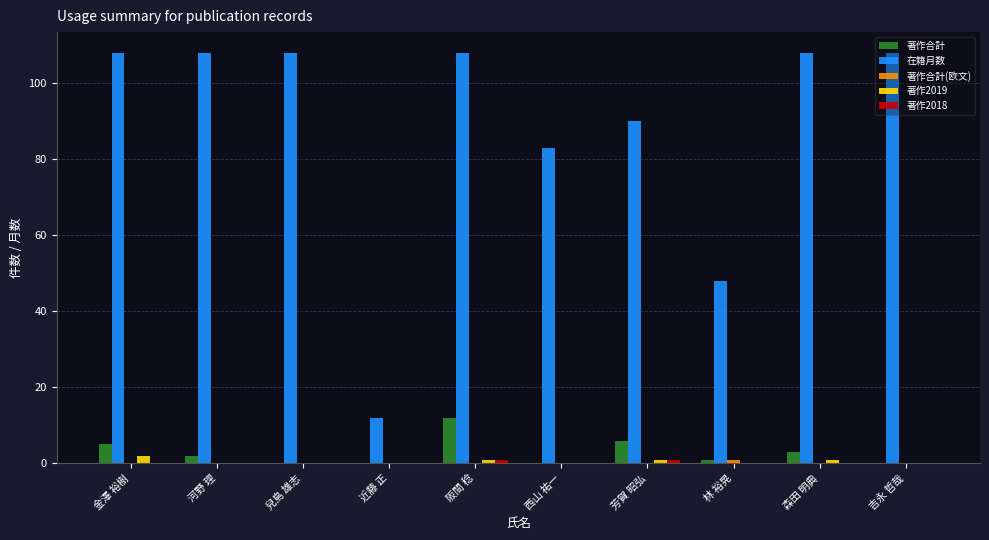

Which series changed the most between 金澤 裕樹 and 西山 祐一?

在籍月数